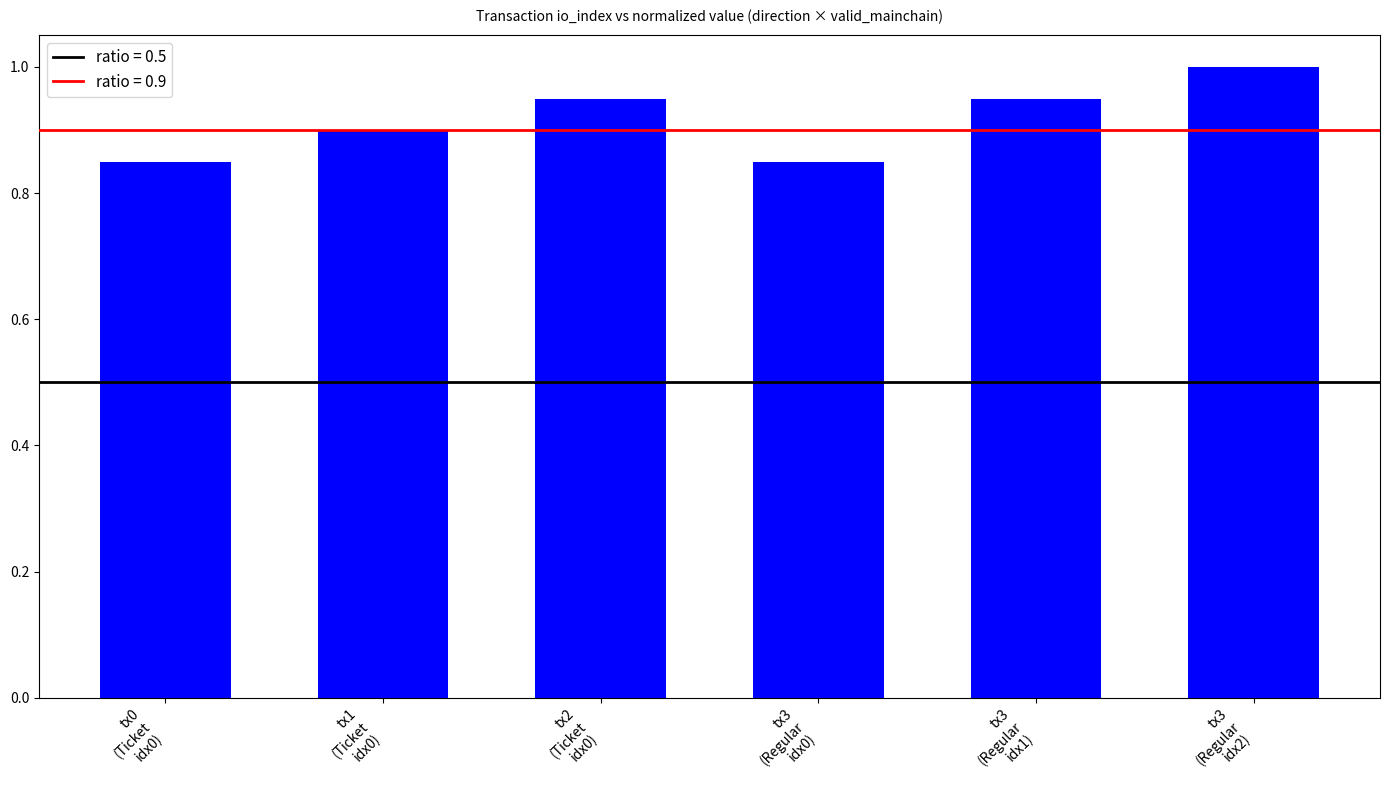

What is the sum of all values?

5.5